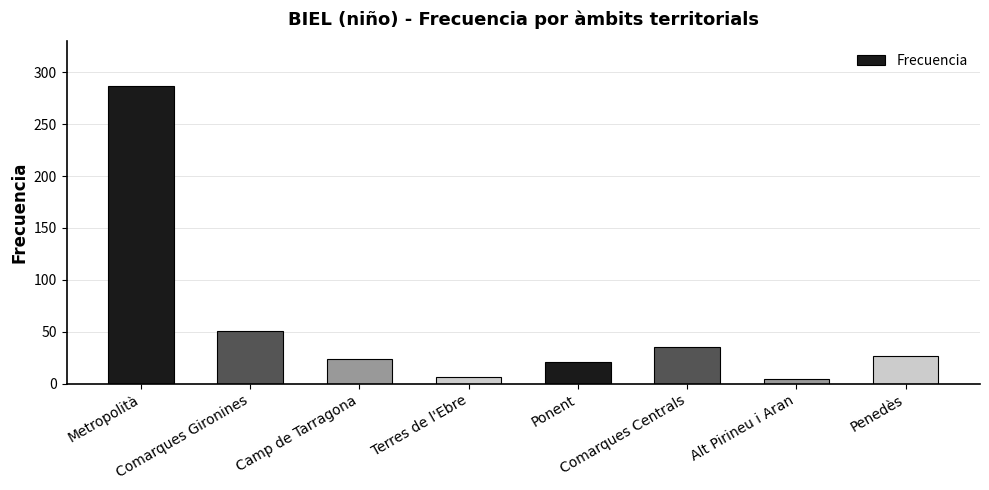

What is the value of the 2nd bar from the left?

51